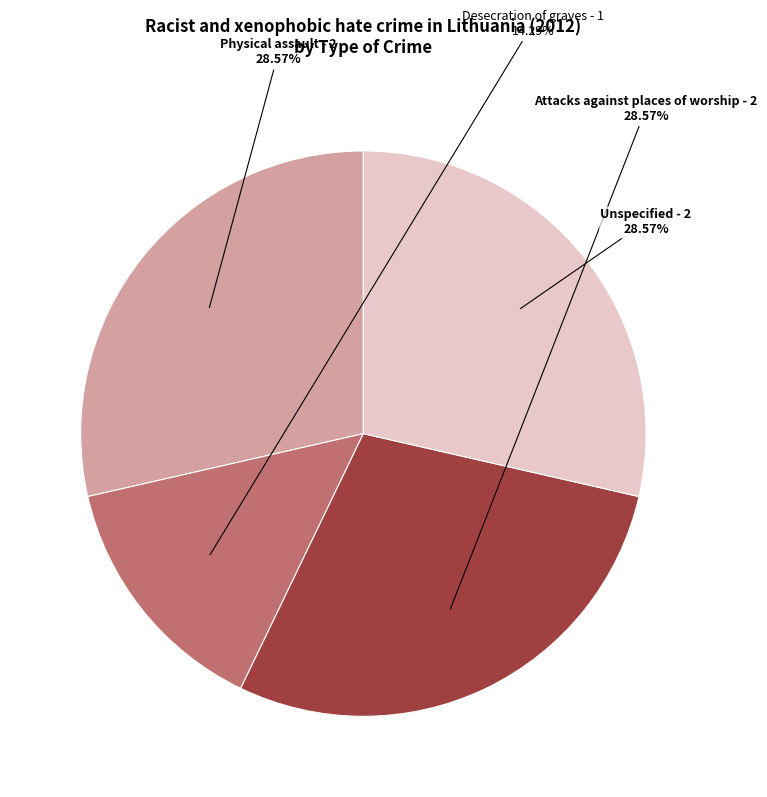

What percentage is the Unspecified slice, to the nearest percent?

29%